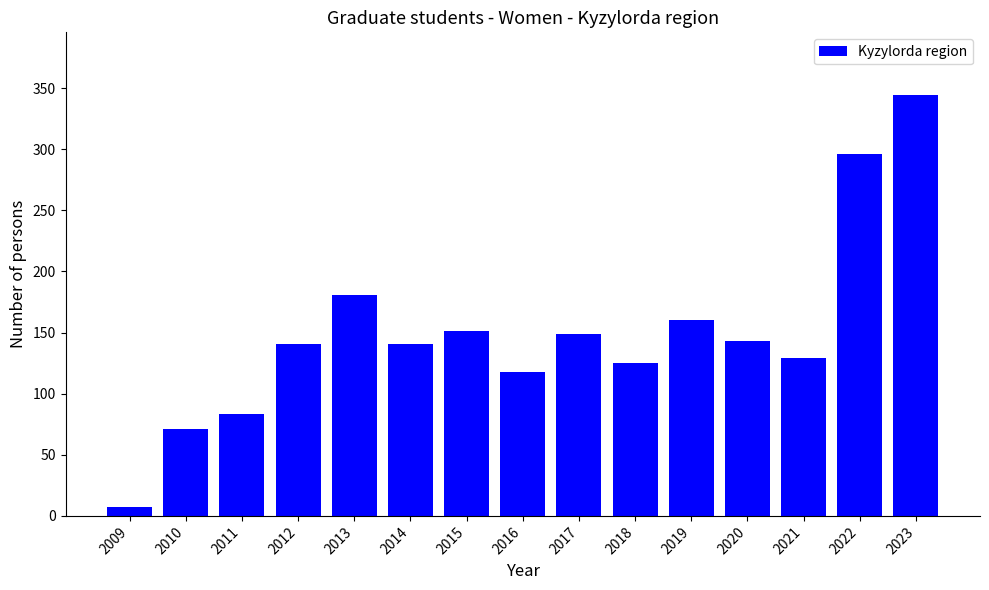

What is the greatest value displayed?

344